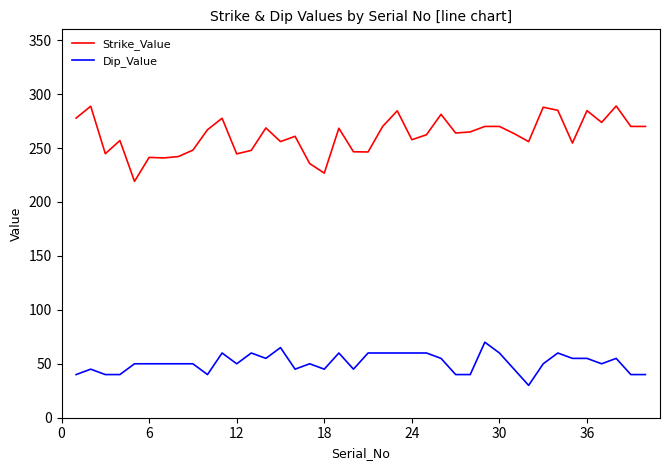

True or false: Dip_Value and Strike_Value intersect in this chart.

False